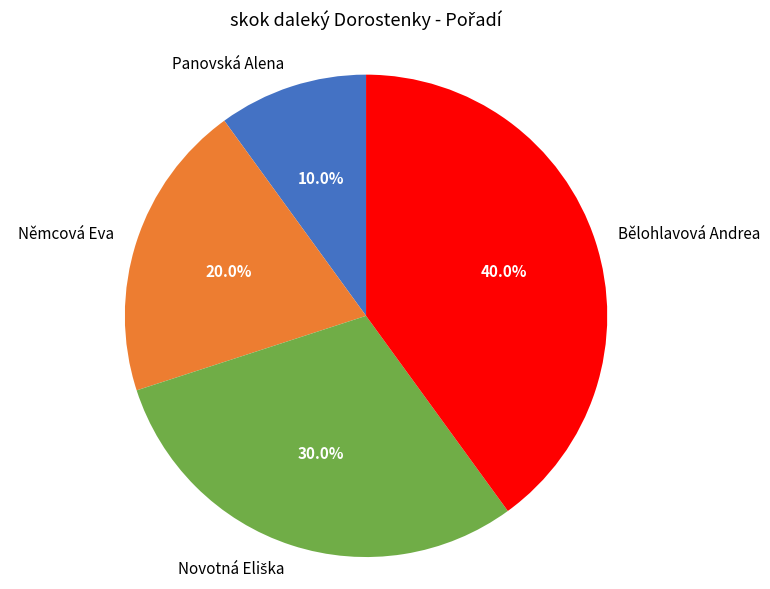

True or false: Panovská Alena accounts for 15% of the total.

False